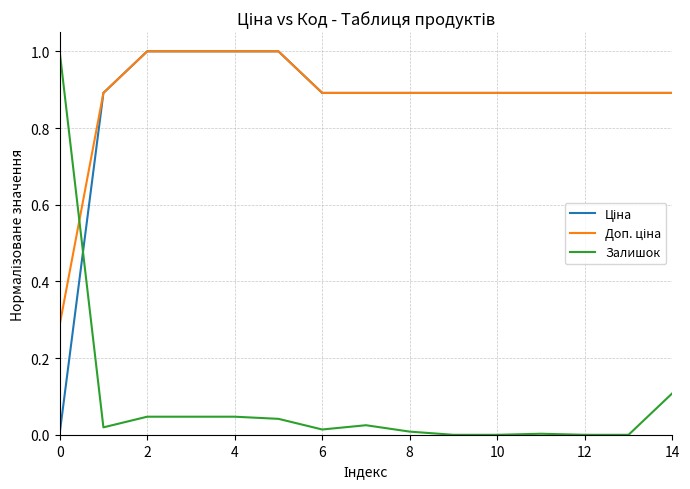

Is it true that Залишок equals 0.3 at 12?

False